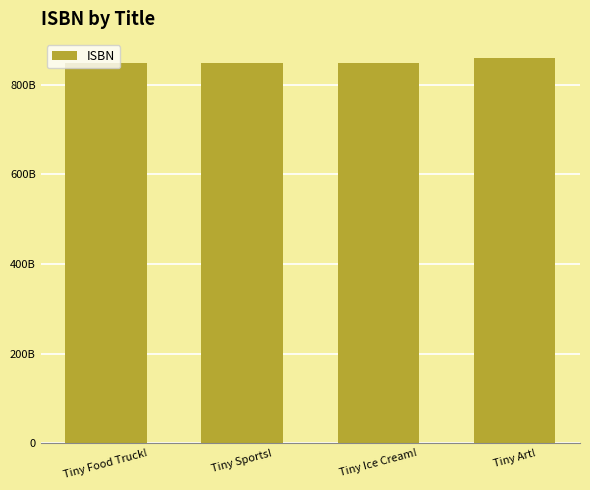

At which category does the chart reach its minimum across all series?

Tiny Food Truck!